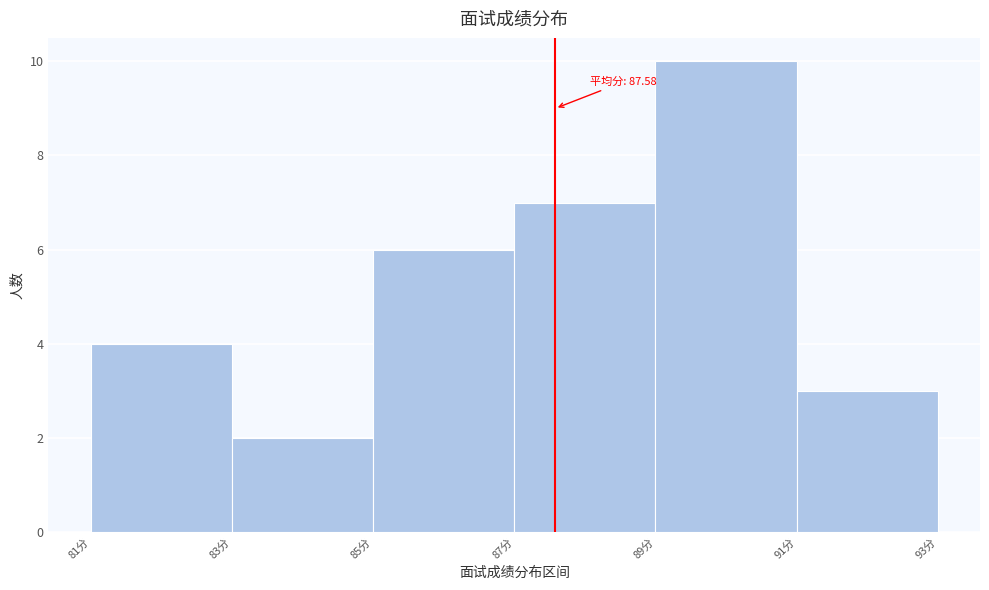

Over which range of the x-axis is the bar tallest?

89 to 91